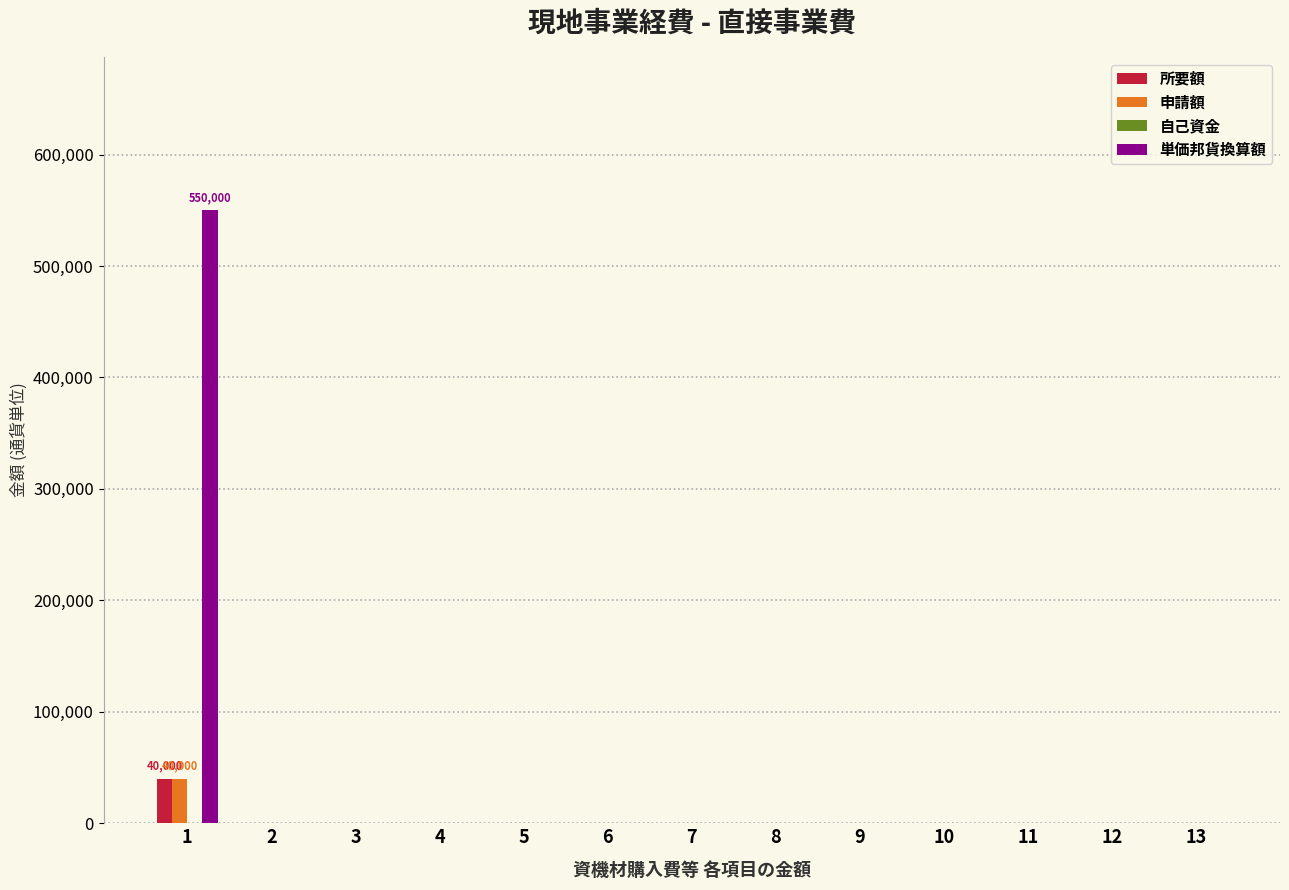

The value of 単価邦貨換算額 at 11 is 190882. True or false?

False